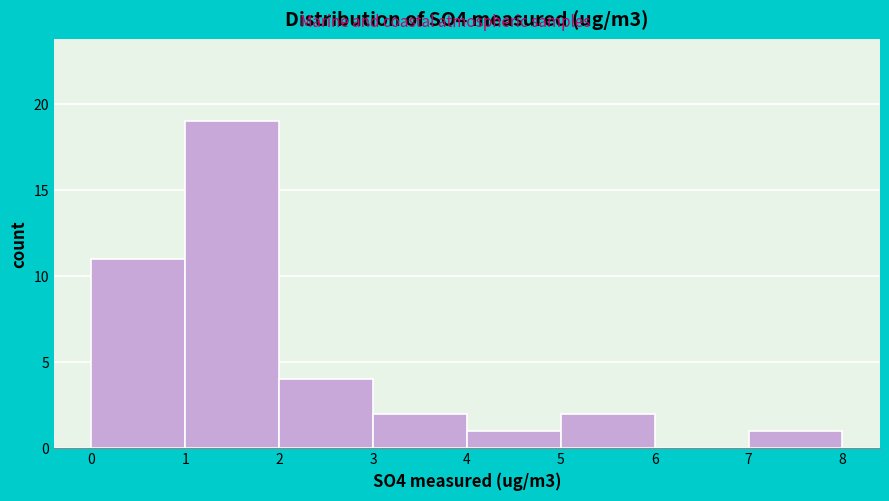

How tall is the bar that spans 0 to 1 on the x-axis? The values are not printed on the chart, so give them approximately, as read against the axis.

11